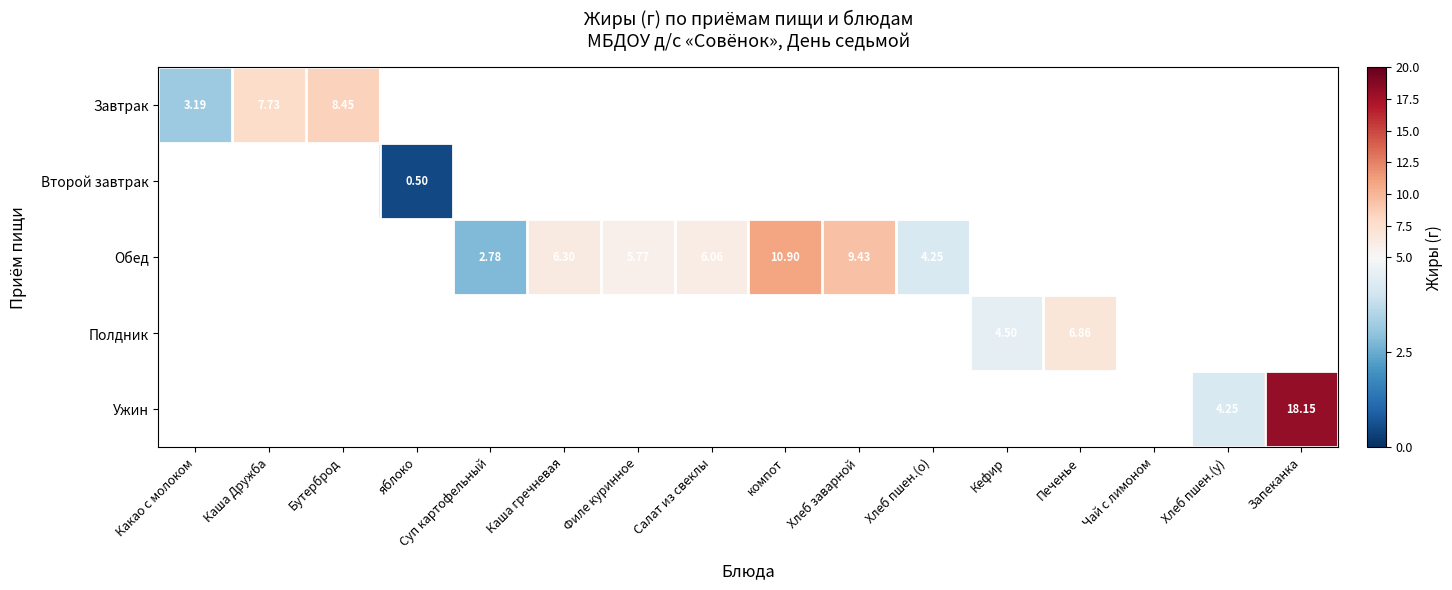

Which has a higher value, Какао с молоком or Кефир?

Кефир